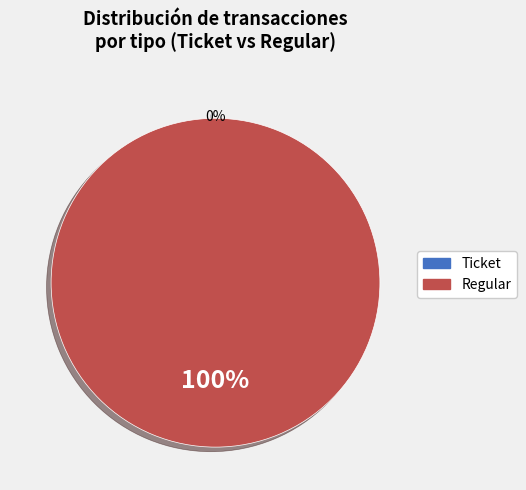

What percentage do Ticket and Regular together represent?

100.0%